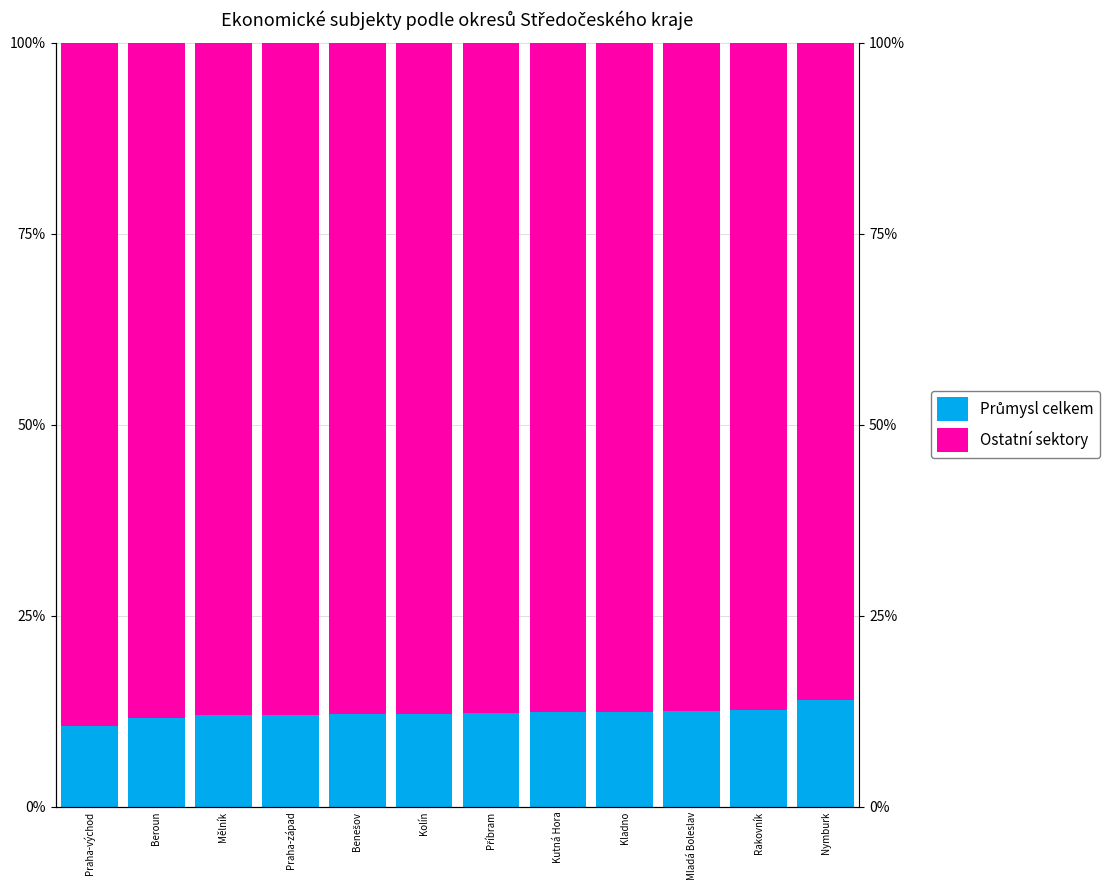

Rank the series by their average value, from lowest to highest.

Průmysl celkem, Ostatní sektory